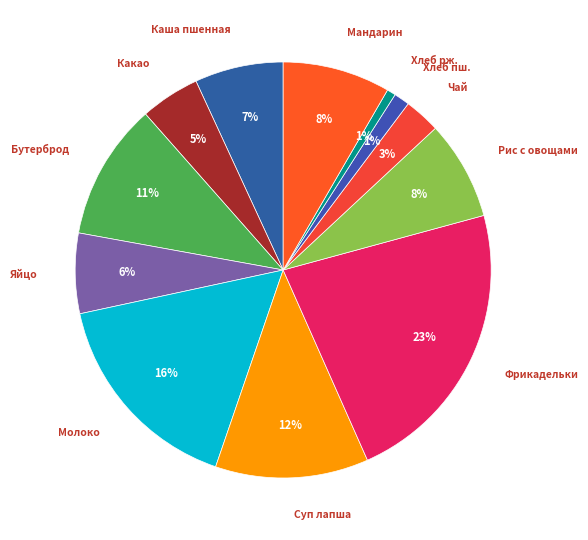

Does any single category account for the majority?

No